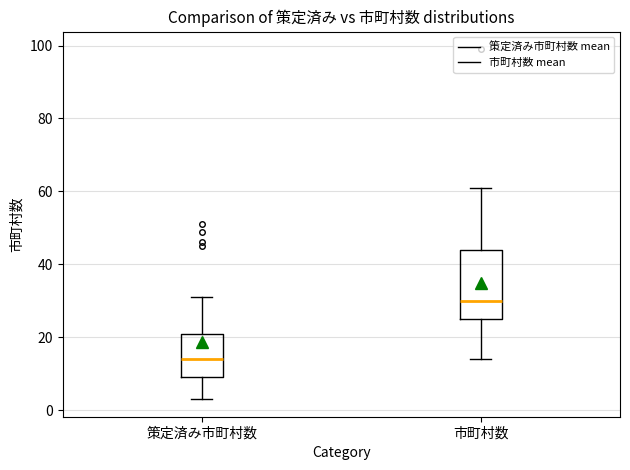

Where does the upper whisker of the box for 策定済み市町村数 end on the y-axis? The values are not printed on the chart, so give them approximately, as read against the axis.

32